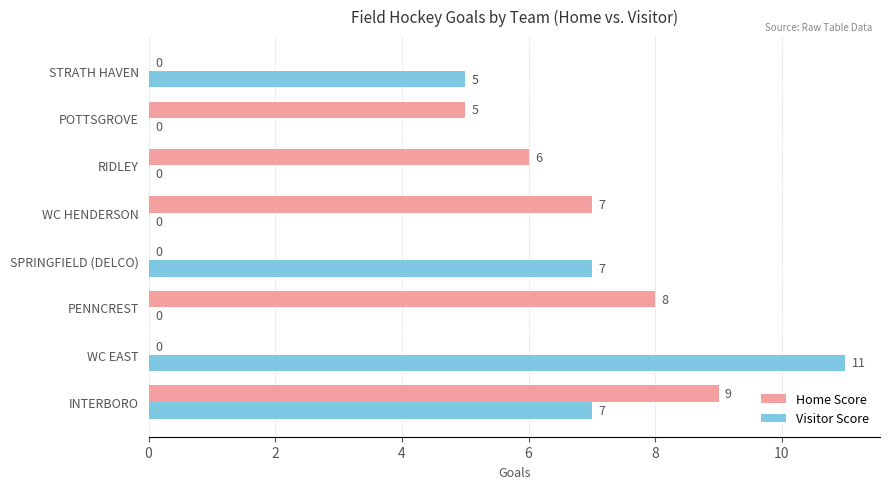

Between SPRINGFIELD (DELCO) and RIDLEY, which series saw the biggest shift?

Visitor Score